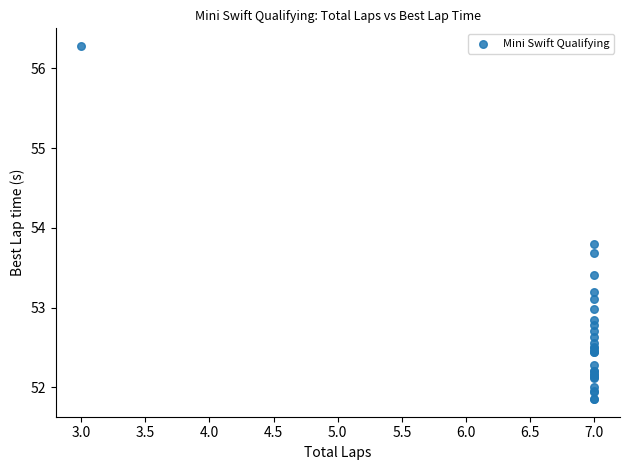

What Y value in the scatter plot is closest to 54?

53.8